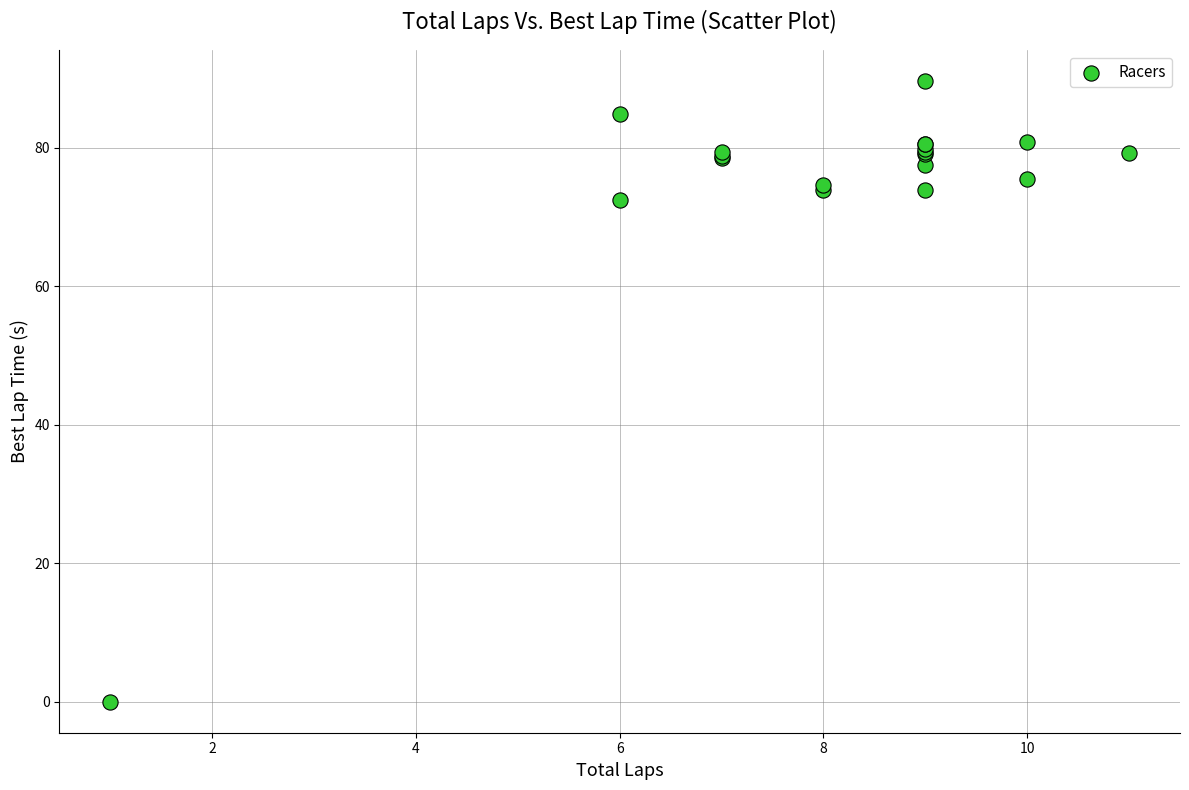

What Y value in the scatter plot is closest to 44?

72.5